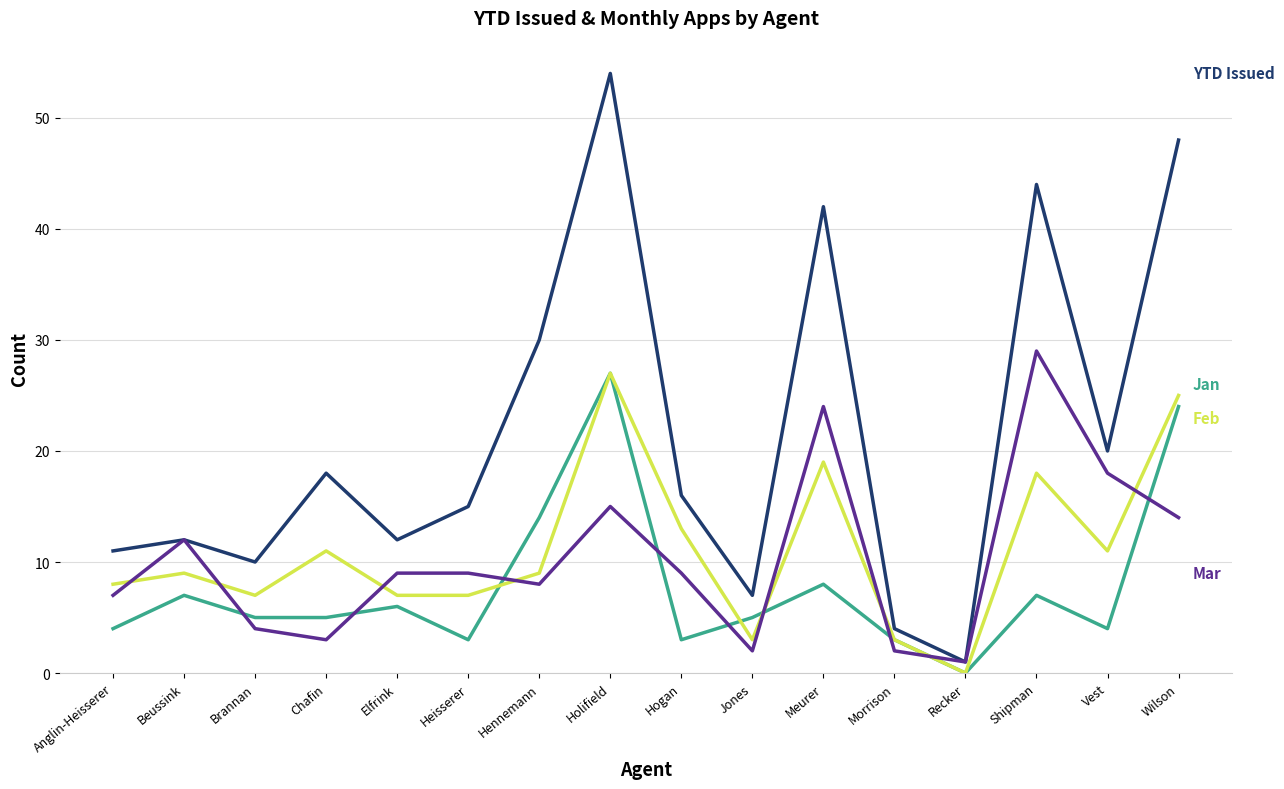

What position from the left is Meurer?

11